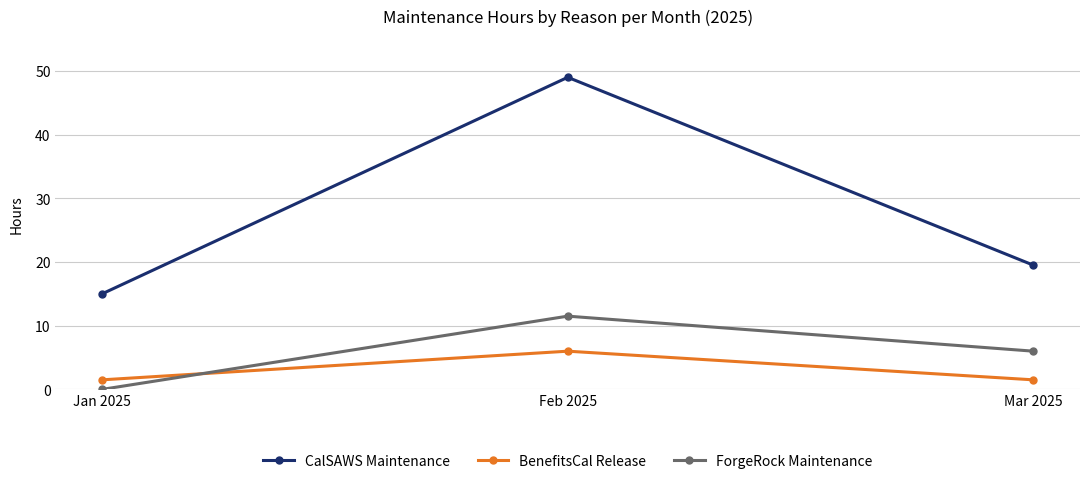

What is the sum of all CalSAWS Maintenance values?

83.5